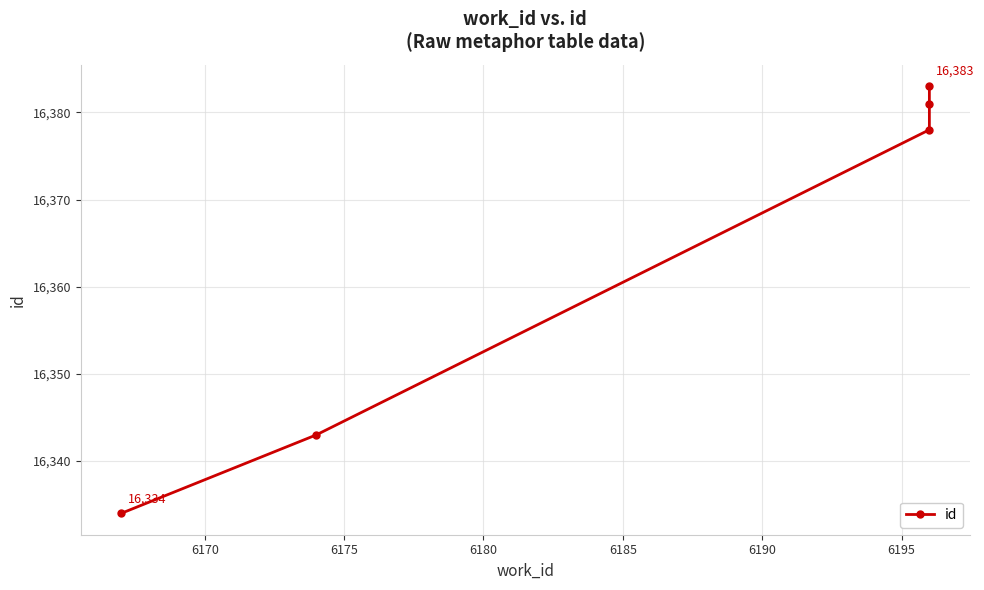

How many categories are shown in the chart?

5